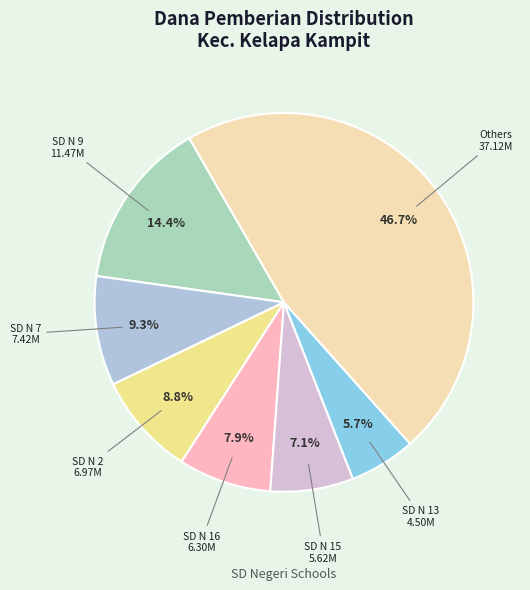

Does any single category account for the majority?

No